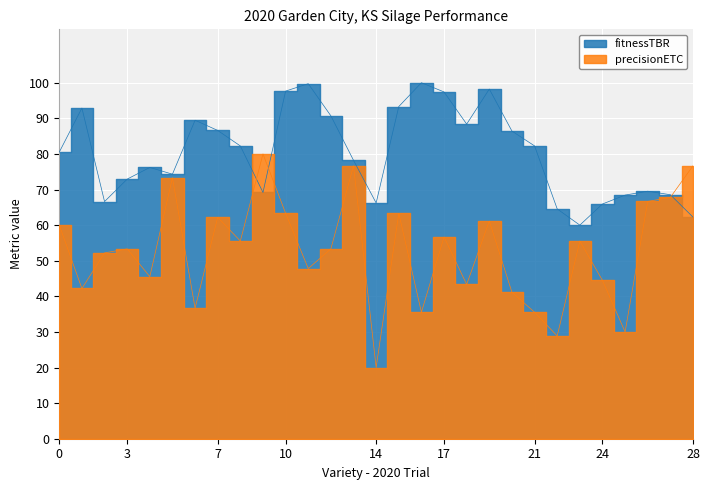

How many data points in fitnessTBR are less than 80?

14